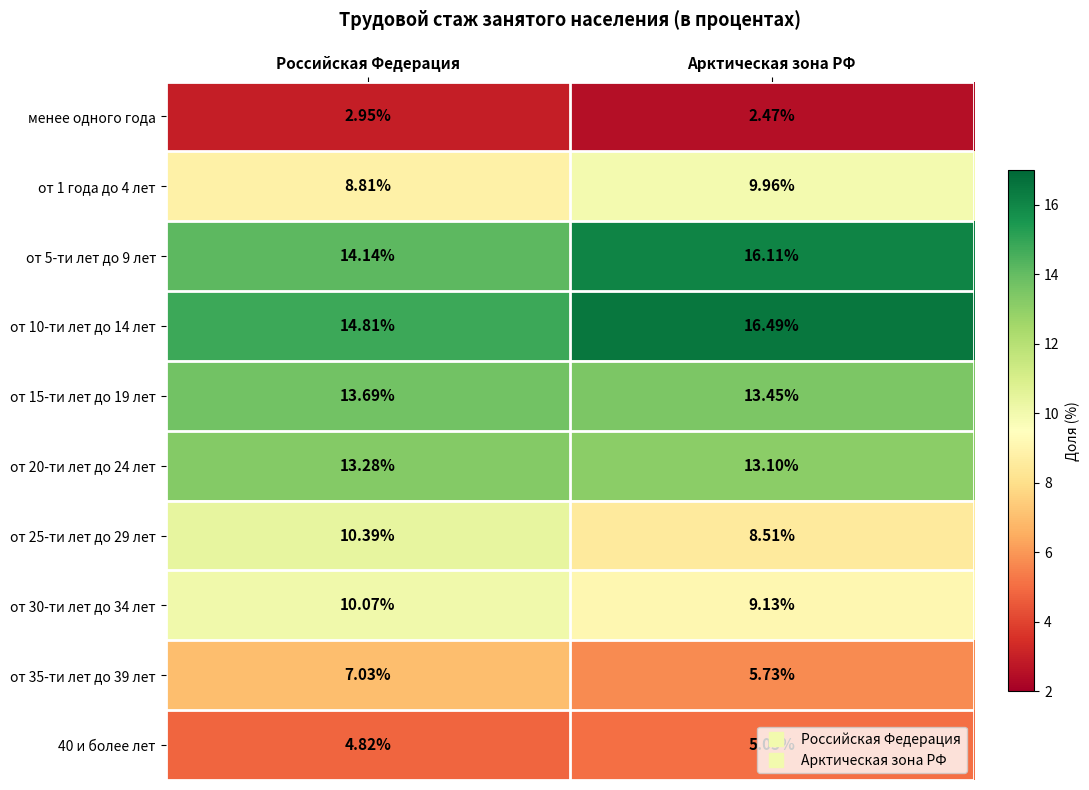

Which series has the largest range (max minus min)?

от 5-ти лет до 9 лет